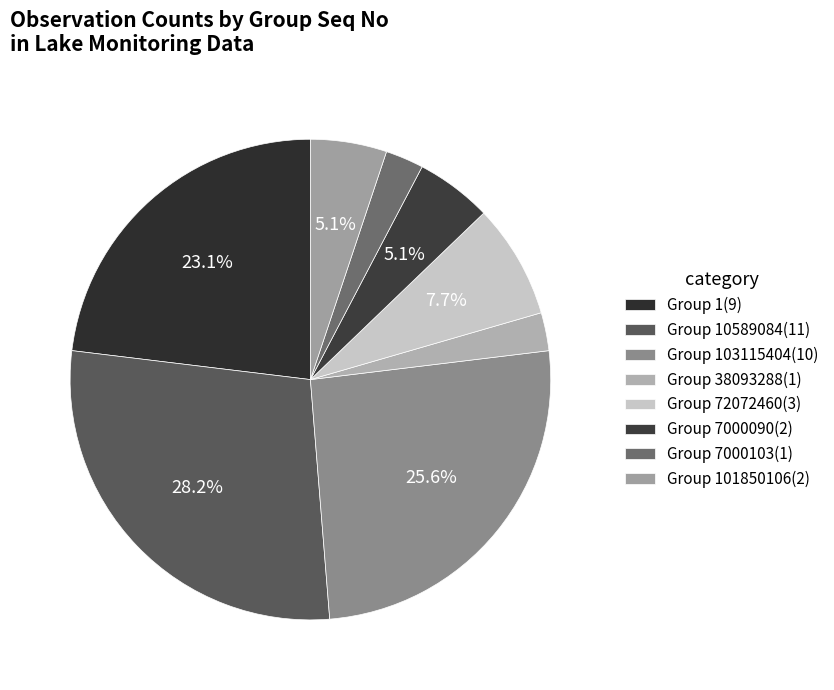

Rank the categories by value from lowest to highest.

Group 38093288, Group 7000103, Group 7000090, Group 101850106, Group 72072460, Group 1, Group 103115404, Group 10589084